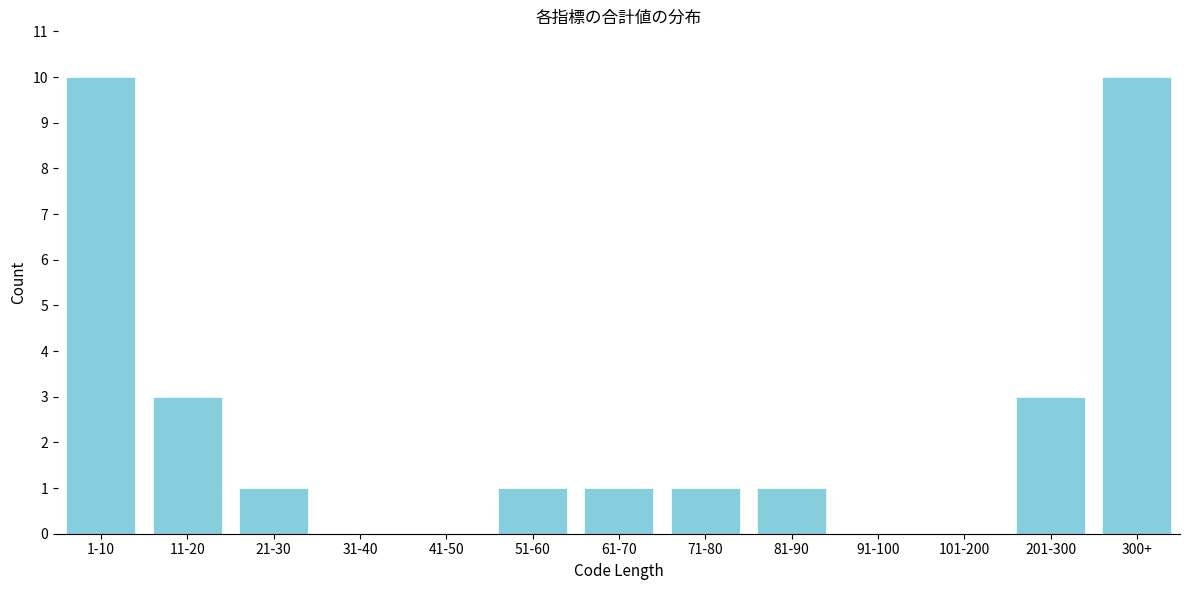

Reading left to right, what are all the values shown in this chart?

1-10=10	11-20=3	21-30=1	31-40=0	41-50=0	51-60=1	61-70=1	71-80=1	81-90=1	91-100=0	101-200=0	201-300=3	300+=10